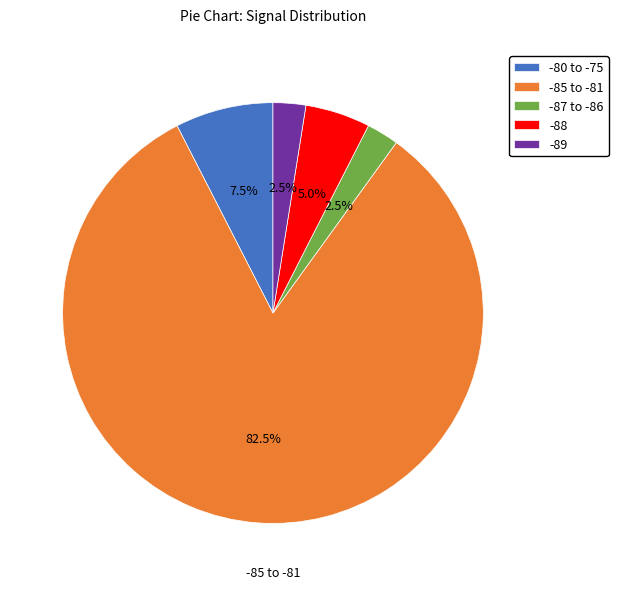

Which category has the biggest portion of the pie?

-85 to -81